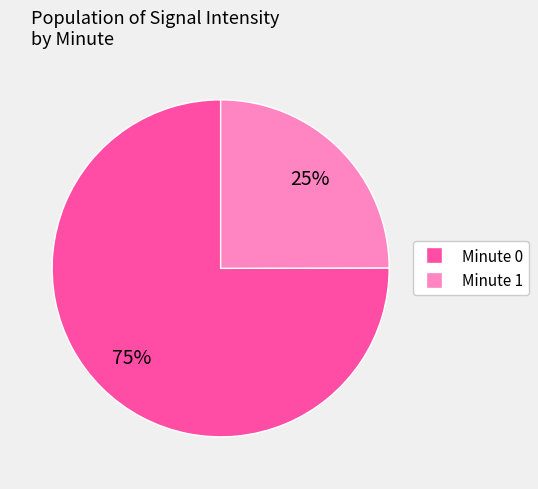

How many slices are in this pie chart?

2